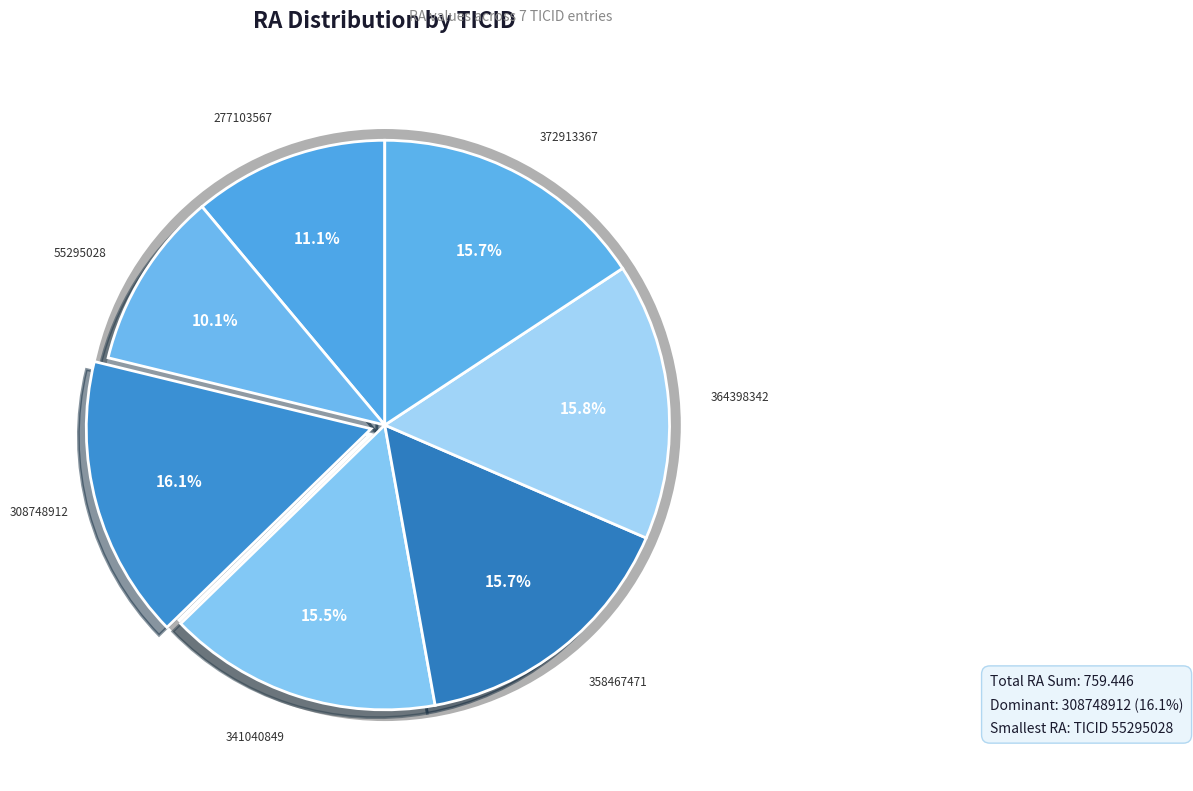

What is the smallest slice in the pie chart?

55295028